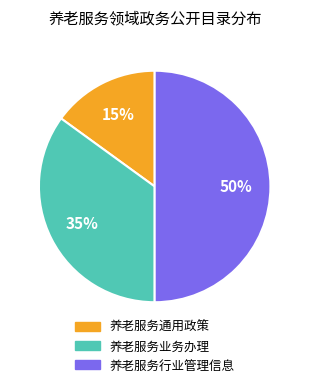

Is the sum of 养老服务行业管理信息 and 养老服务业务办理 greater than half?

Yes